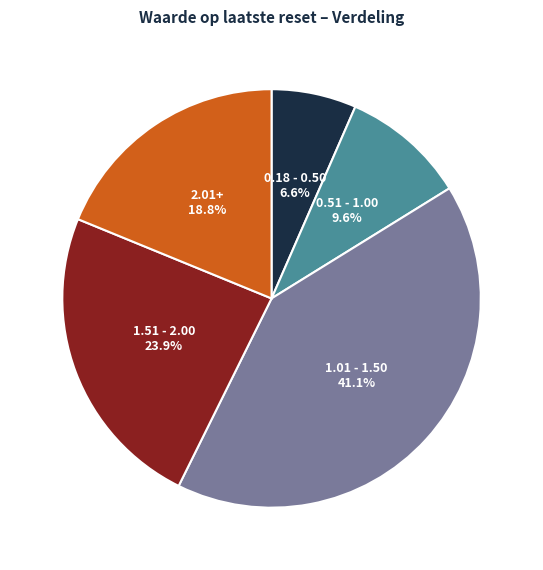

Does any single category account for the majority?

No